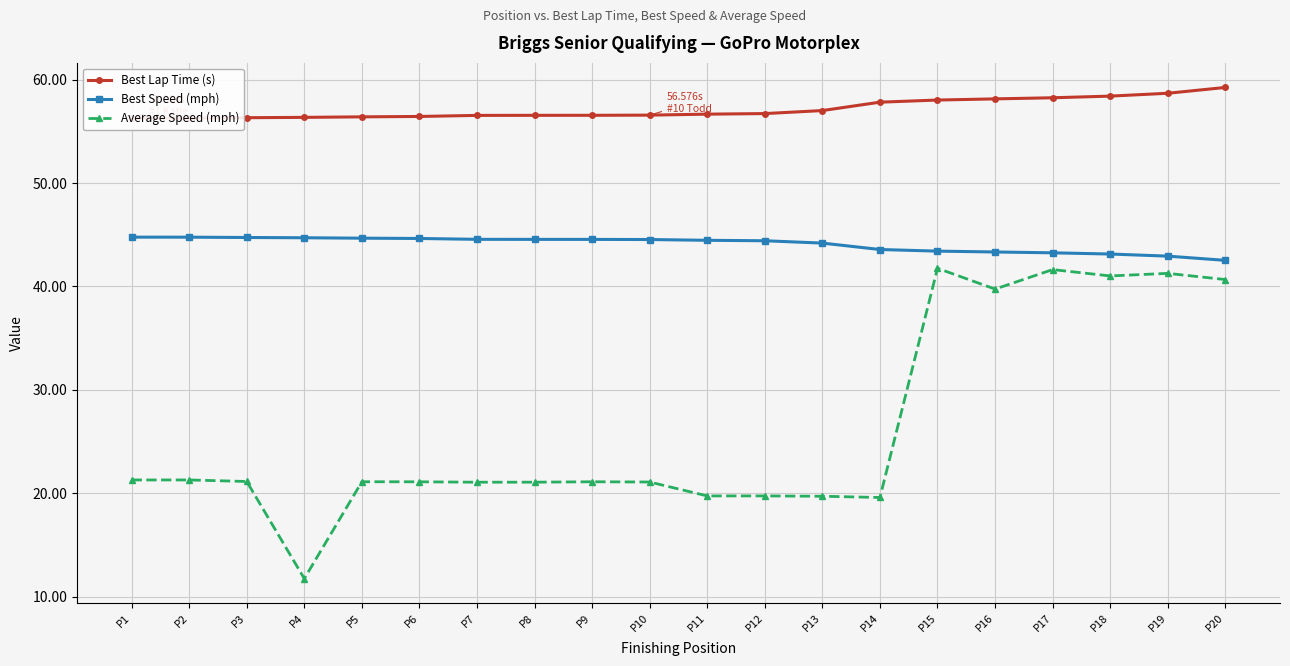

Where is Average Speed (mph) nearest to the value 26?

P1